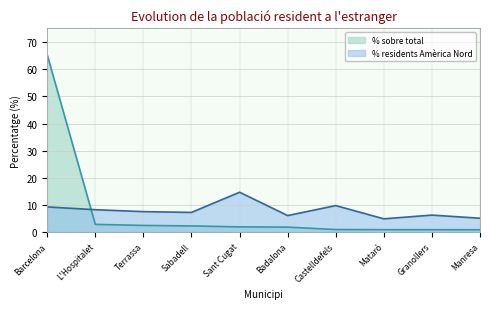

List the series in order of their peak value, lowest first.

% residents Amèrica Nord, % sobre total